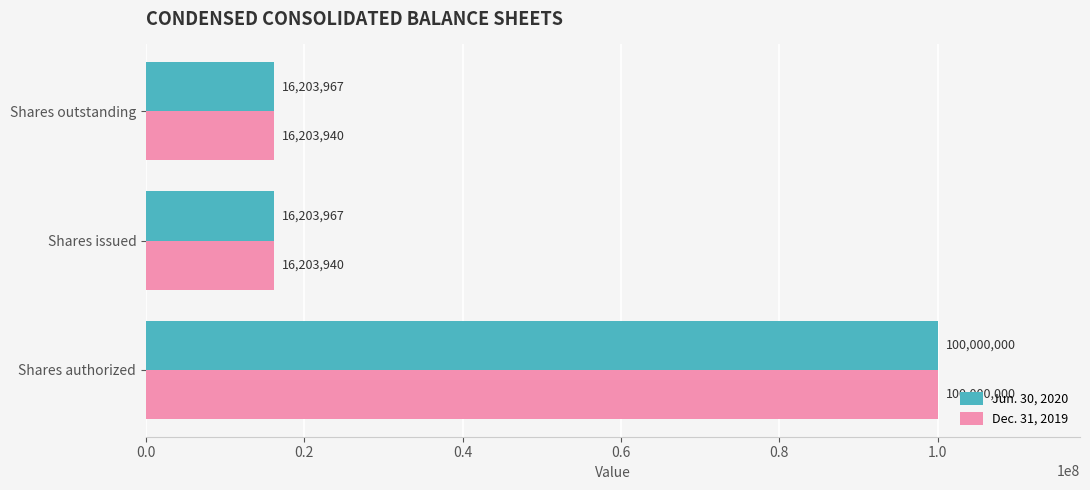

What is the sum of all Jun. 30, 2020 values?

132407934